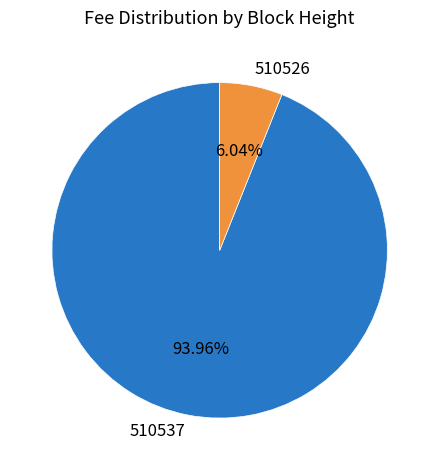

Is there a majority slice in this chart?

Yes